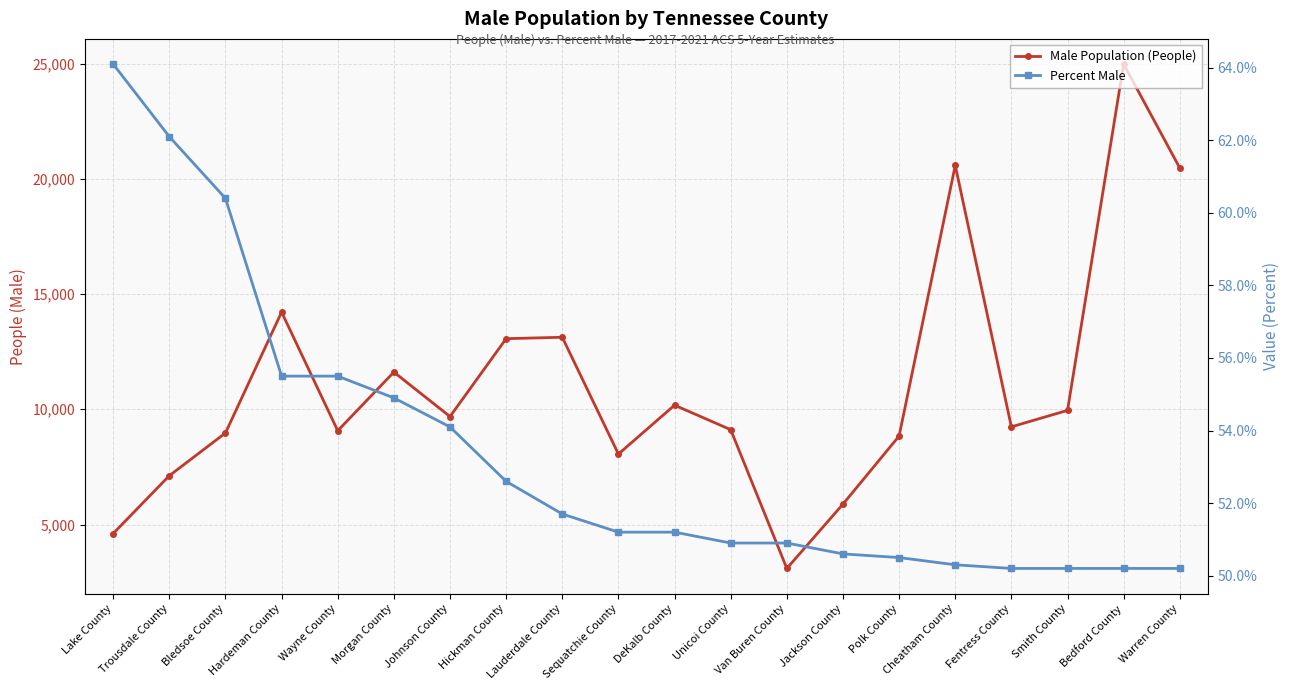

Which has a higher value, Cheatham County or Van Buren County?

Cheatham County